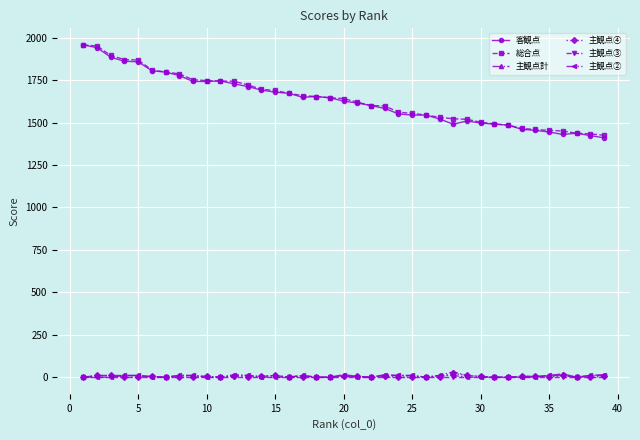

True or false: 主観点④ has more than 0 points higher than both neighbors.

True